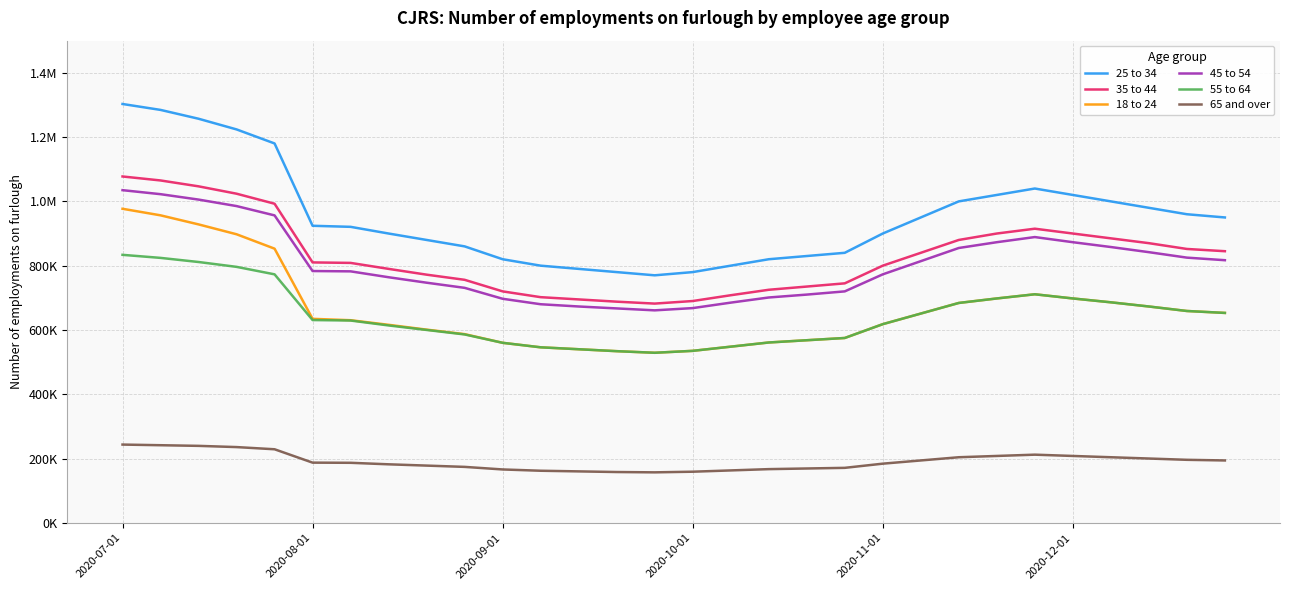

At which category is the sum across all series the highest?

2020-07-01